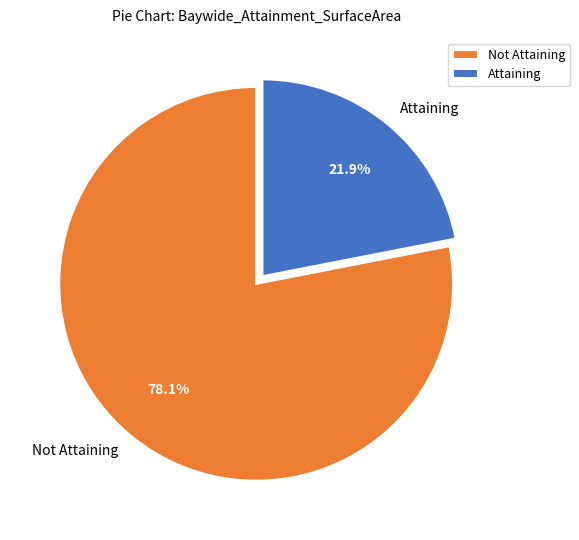

Rank the categories by value from lowest to highest.

Attaining, Not Attaining